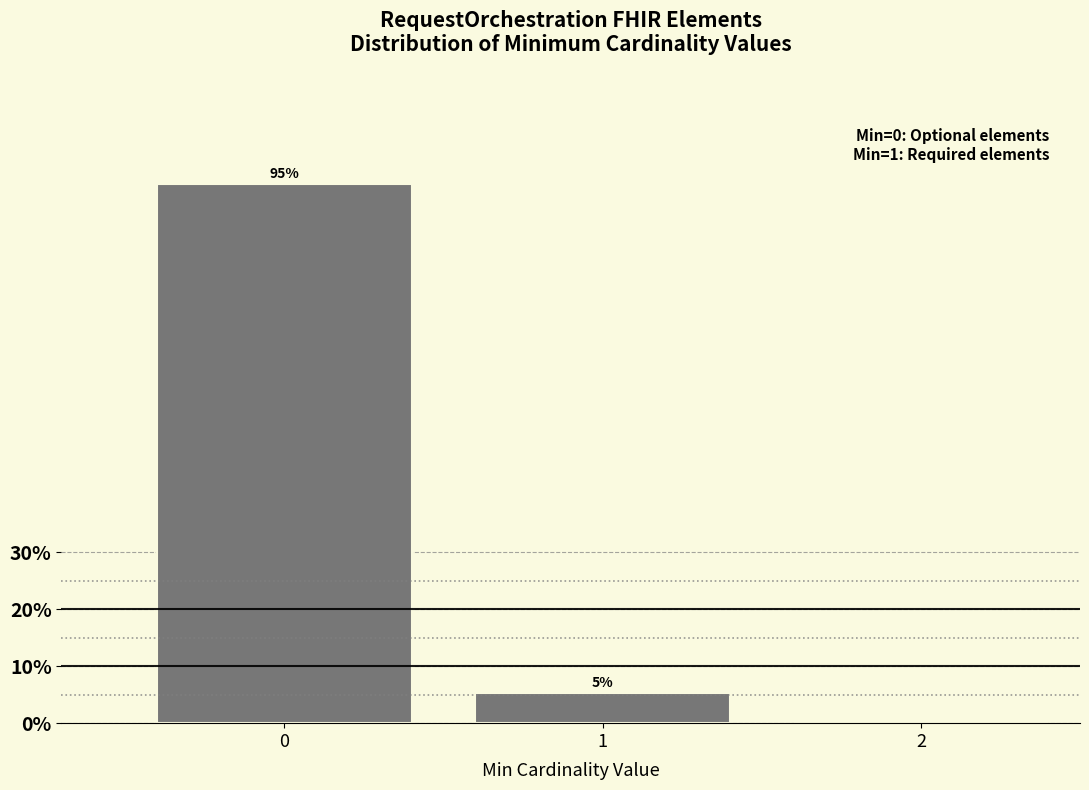

What is the sum of all values?

100.0